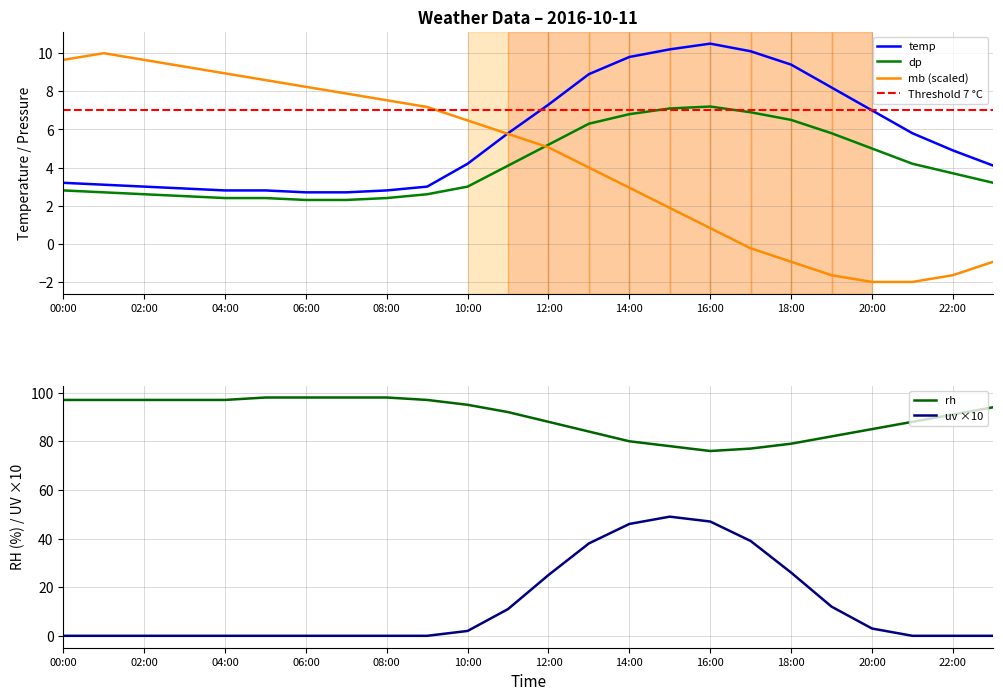

Is it true that temp equals 9.4 at 18:00?

True